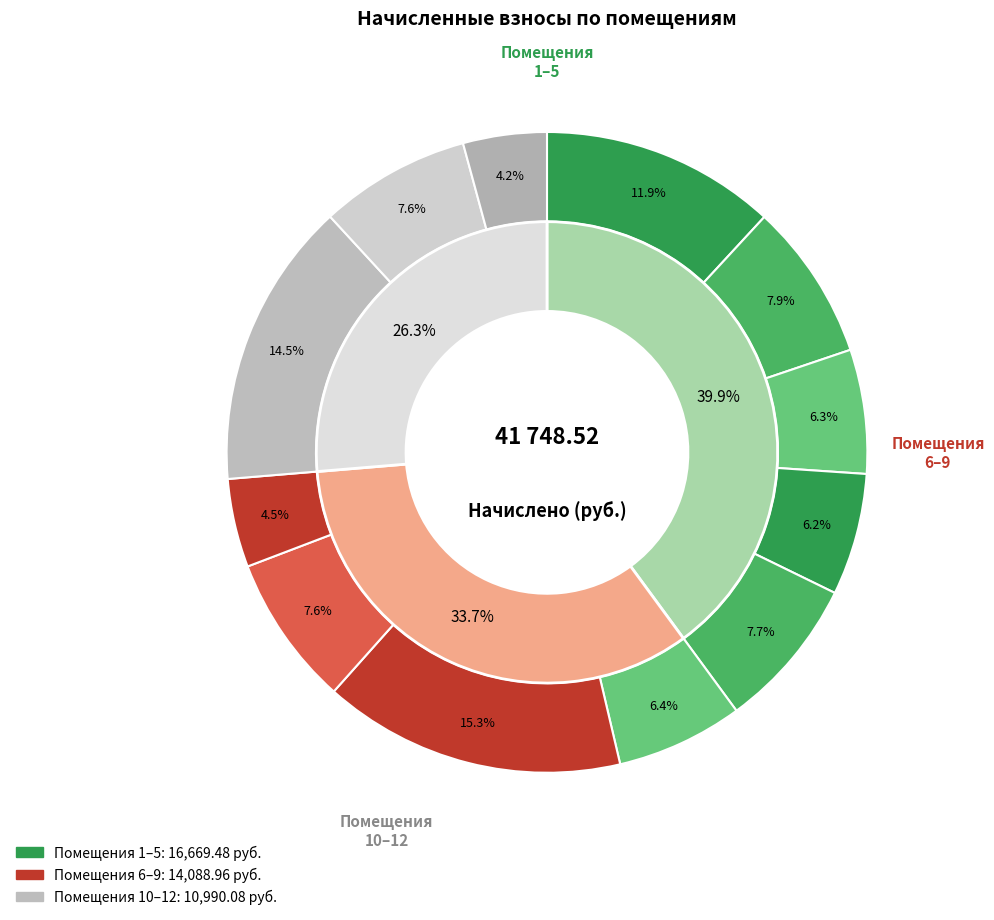

To the nearest percent, what portion does 3 represent?

6%